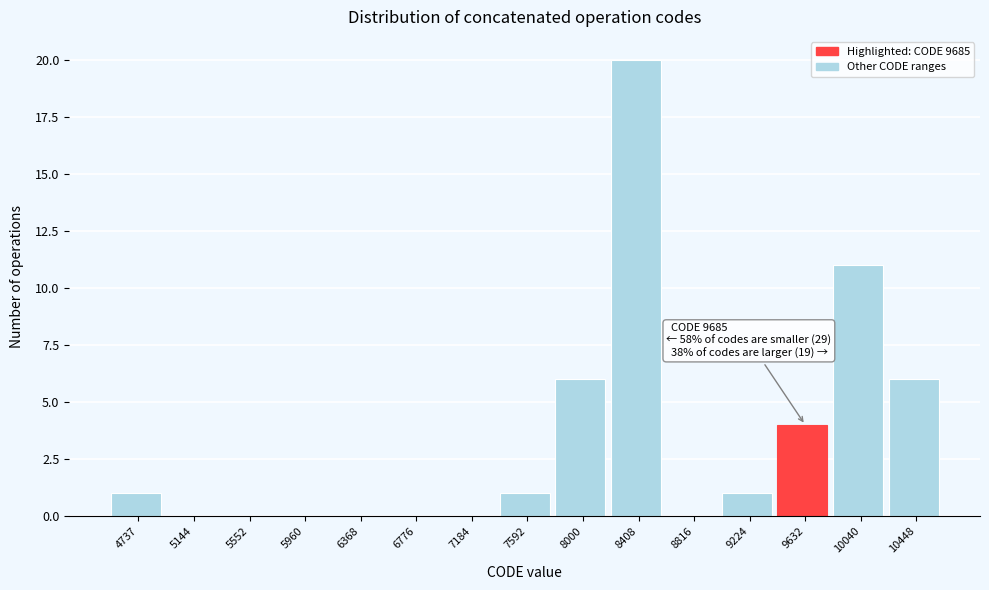

Reading left to right, transcribe all the data shown in this chart.

4737=1	5144=0	5552=0	5960=0	6368=0	6776=0	7184=0	7592=1	8000=6	8408=20	8816=0	9224=1	9632=4	10040=11	10448=6